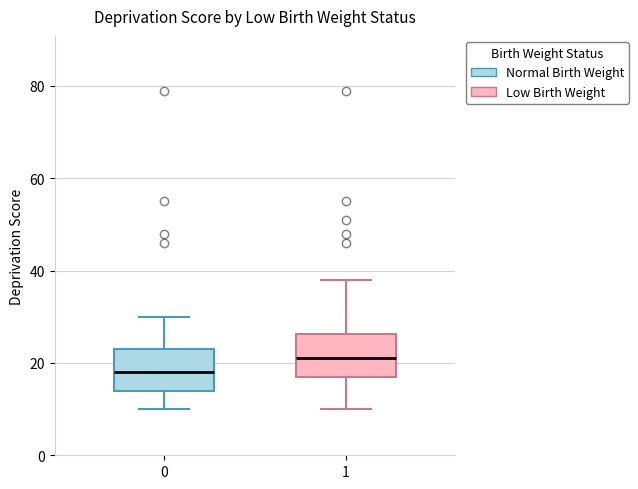

Which box has the lowest median line?

0